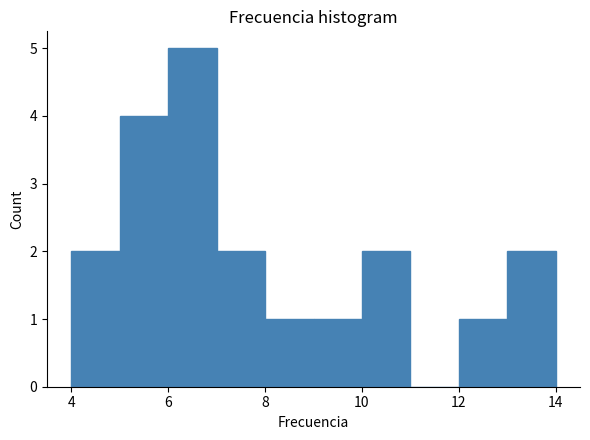

Reading left to right, list every bar in this chart as the range it spans on the x-axis followed by its height. The values are not printed on the chart, so give them approximately, as read against the axis.

4 to 5: 2
5 to 6: 4
6 to 7: 5
7 to 8: 2
8 to 9: 1
9 to 10: 1
10 to 11: 2
11 to 12: 0
12 to 13: 1
13 to 14: 2